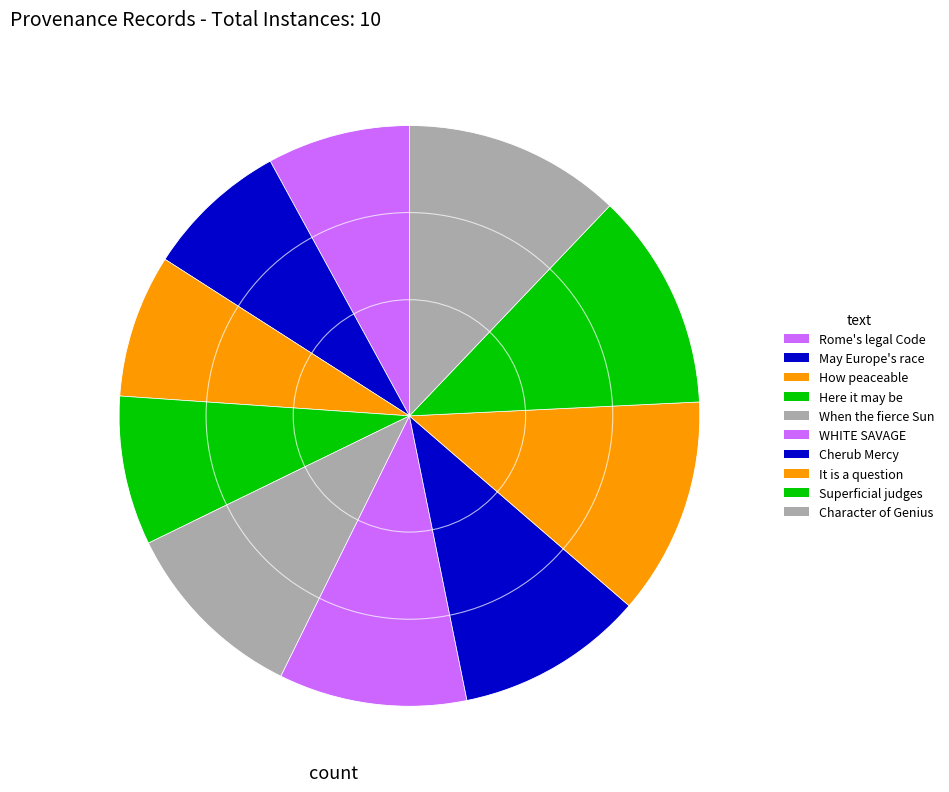

True or false: May Europe's race accounts for 8% of the total.

True